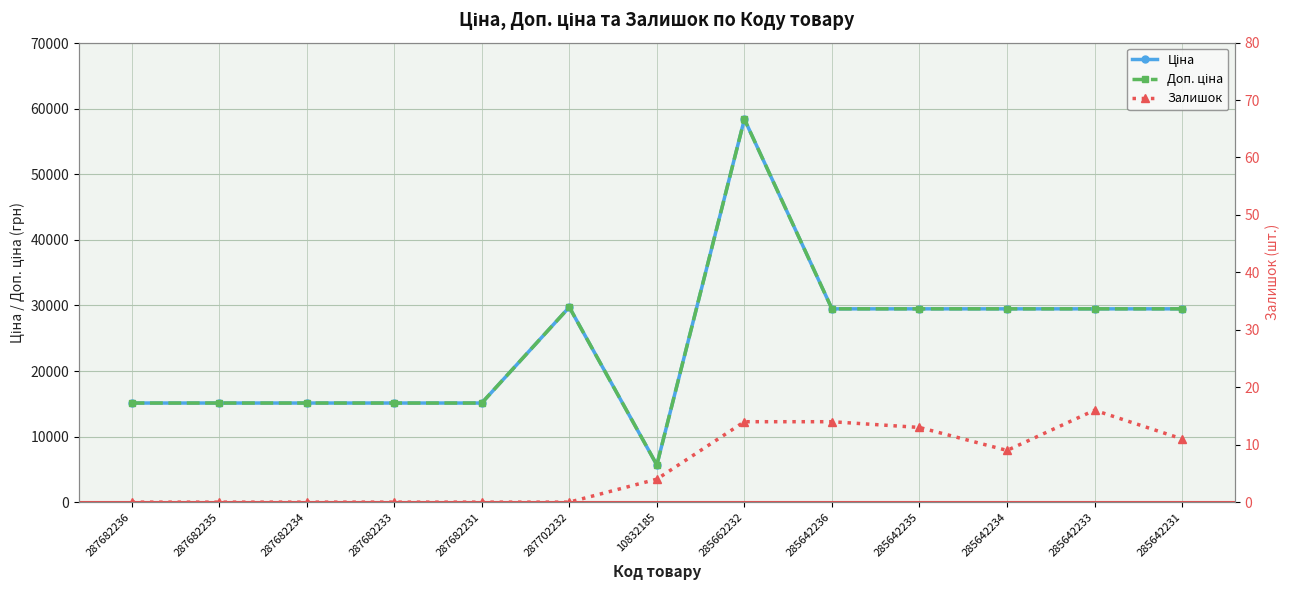

At which label is Ціна closest to 32050?

287702232